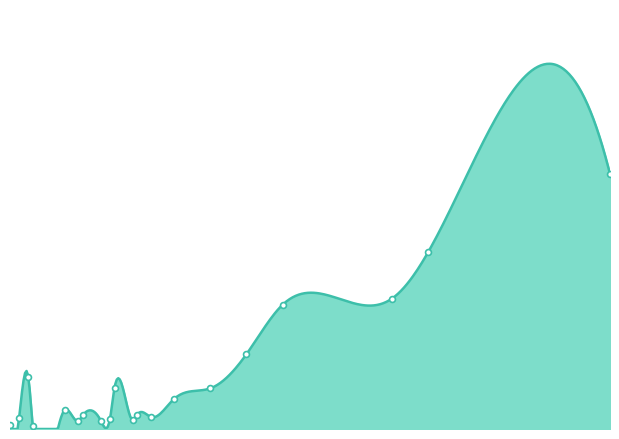

Approximately how many times larger is the value at 96 compared to 31?

20.0